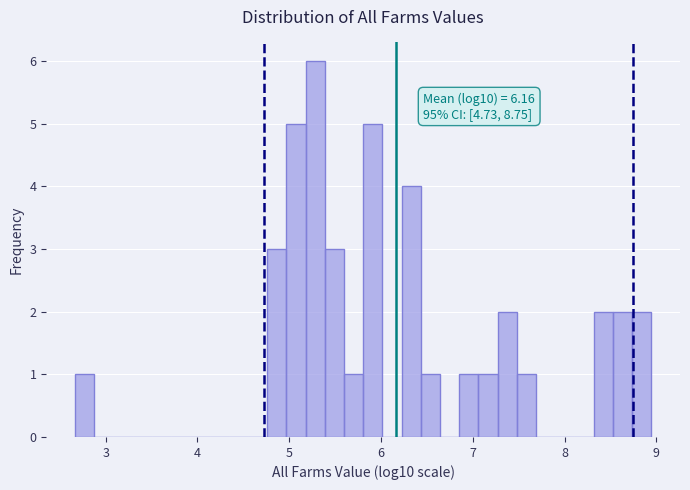

Read against the x-axis, roughly where is the centre of the tallest bar?

5.3